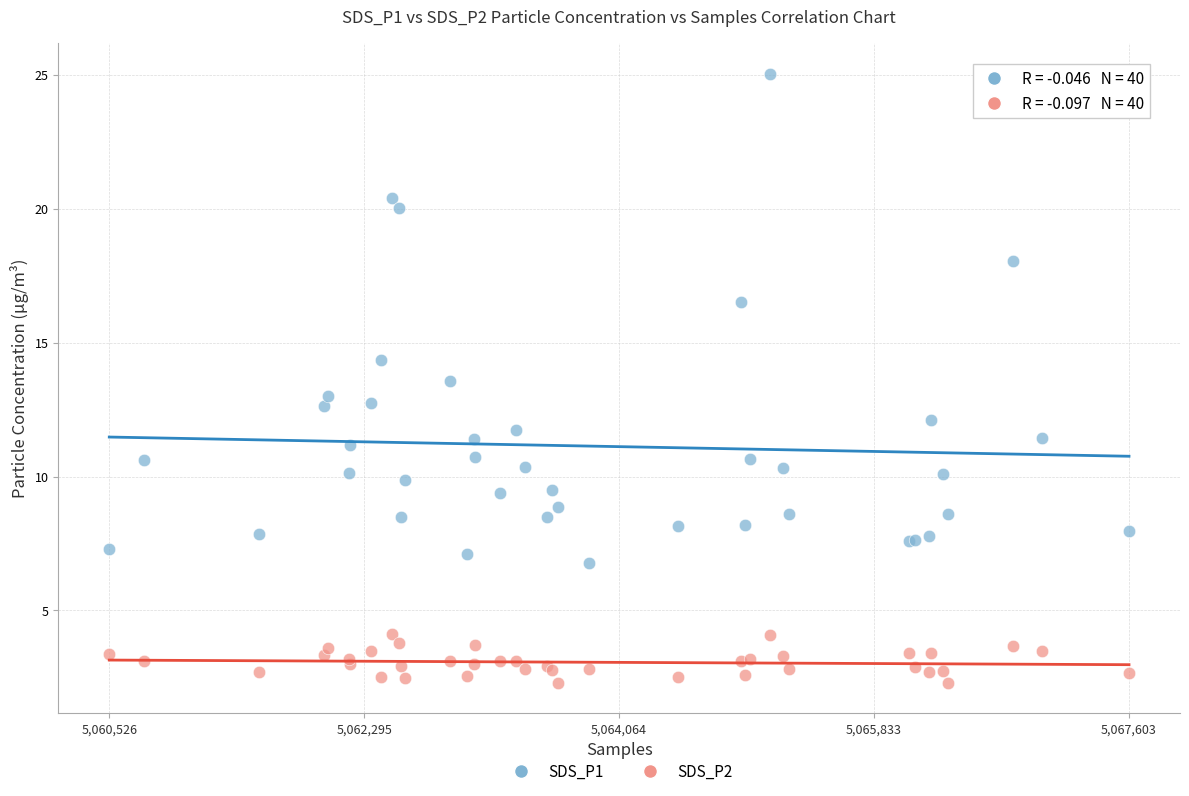

Which series contains the highest Y value?

SDS_P1